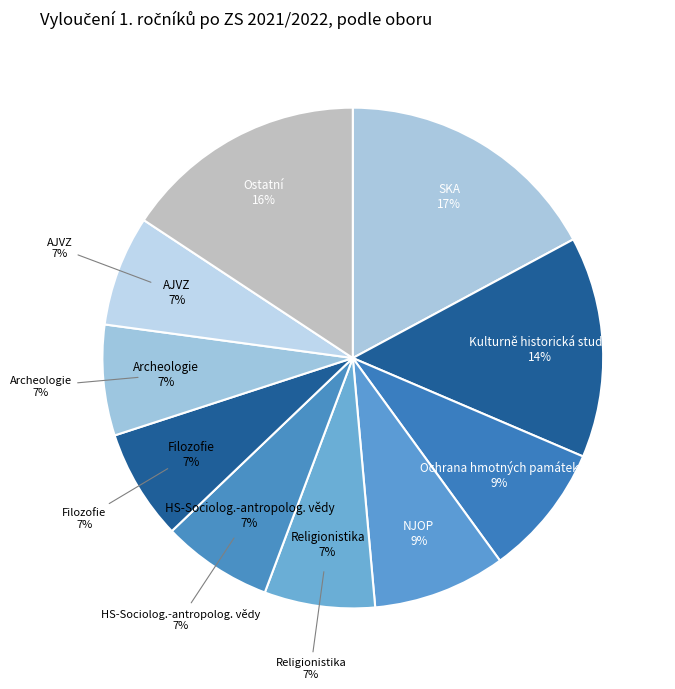

Is there a majority slice in this chart?

No